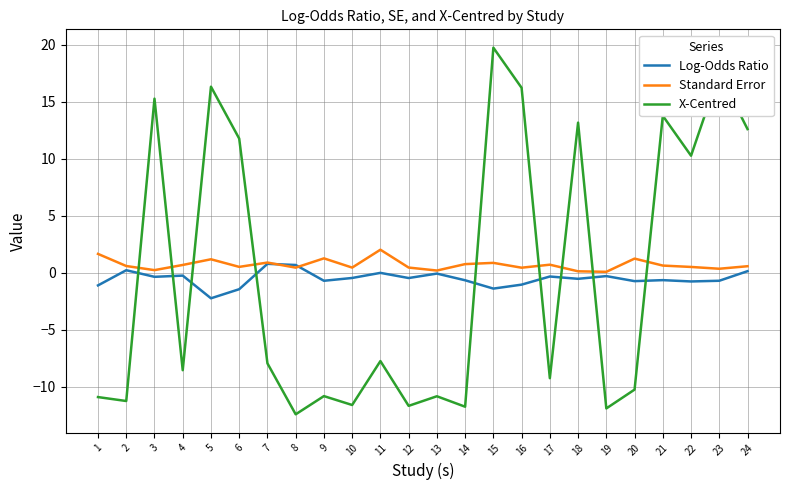

What is the difference between the maximum and minimum values in the Standard Error series?

1.9